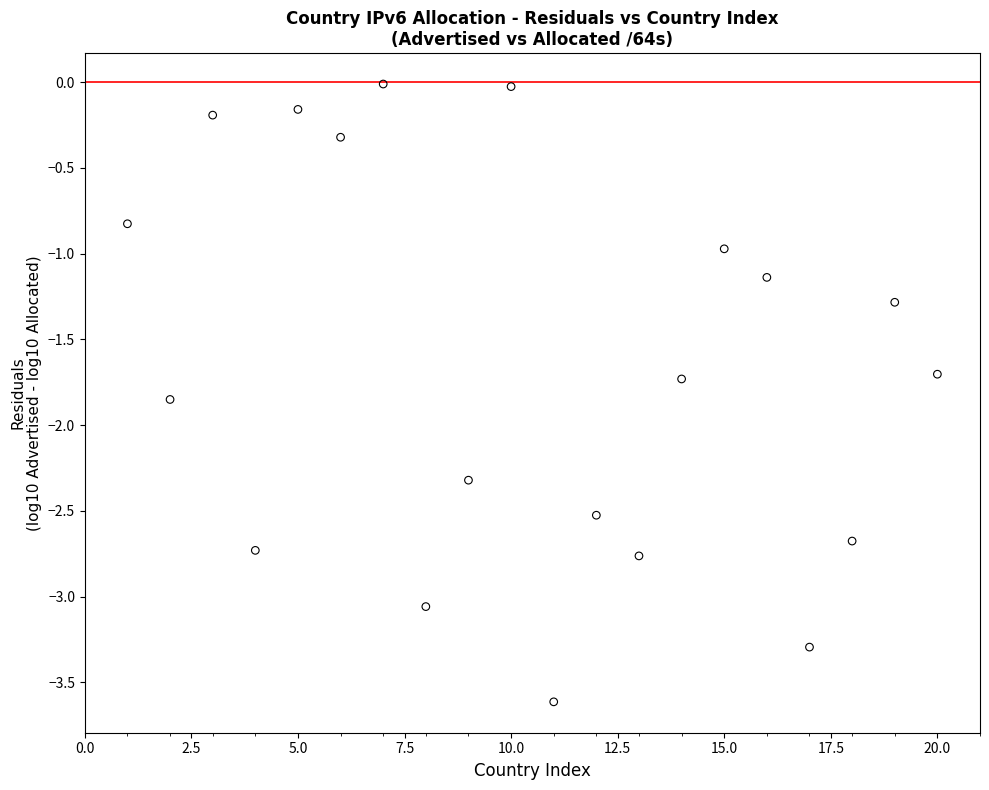

What is the range of Y values (max minus min)?

3.6